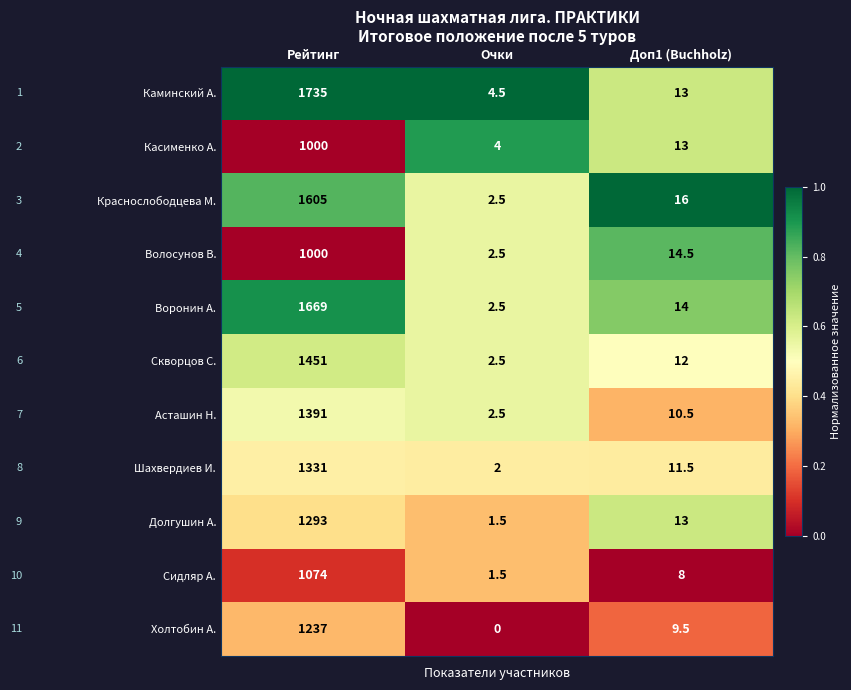

What is the difference between the highest and lowest values at Доп1 (Buchholz)?

8.0